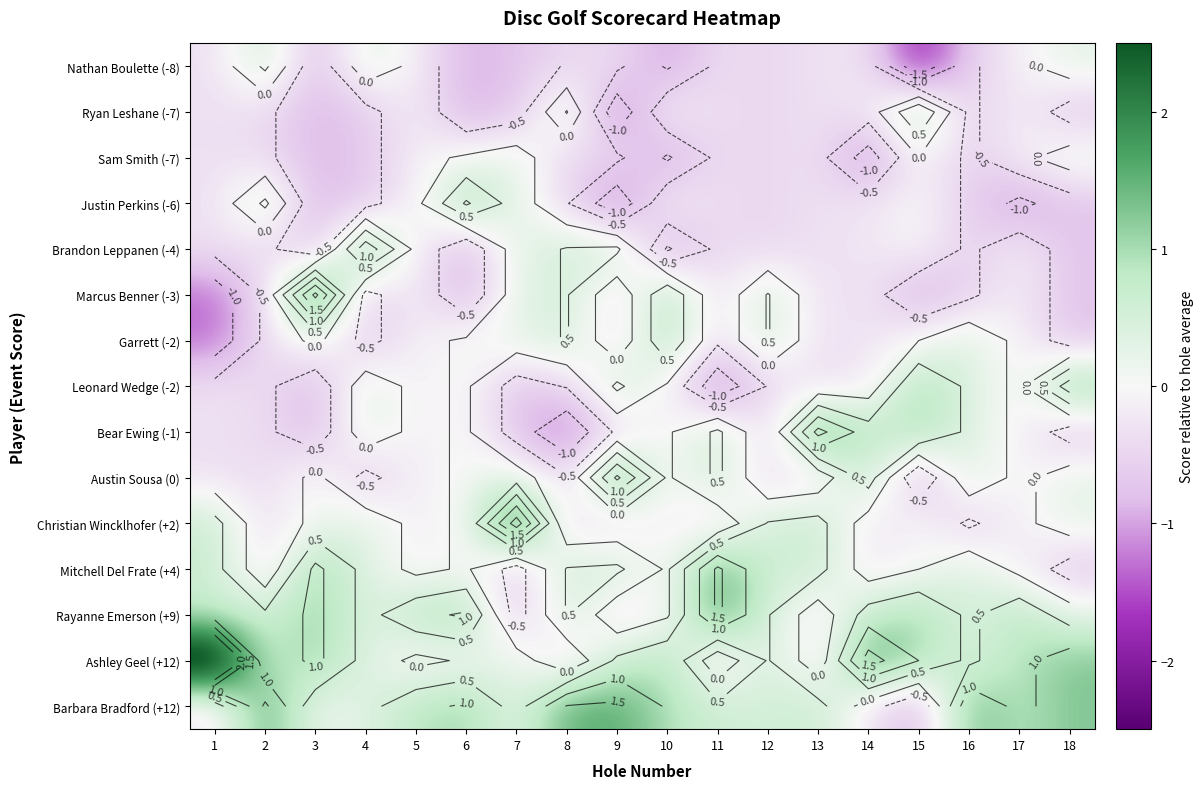

At how many categories does at least one series exceed -1?

18